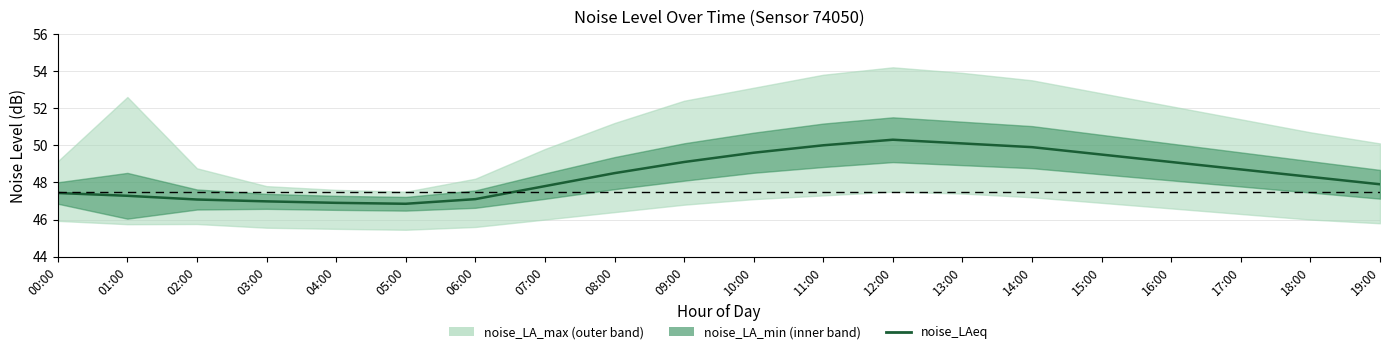

Reading left to right, list all the values displayed in this chart.

00:00=47.4	01:00=47.3	02:00=47.1	03:00=47.0	04:00=46.9	05:00=46.9	06:00=47.1	07:00=47.8	08:00=48.5	09:00=49.1	10:00=49.6	11:00=50.0	12:00=50.3	13:00=50.1	14:00=49.9	15:00=49.5	16:00=49.1	17:00=48.7	18:00=48.3	19:00=47.9